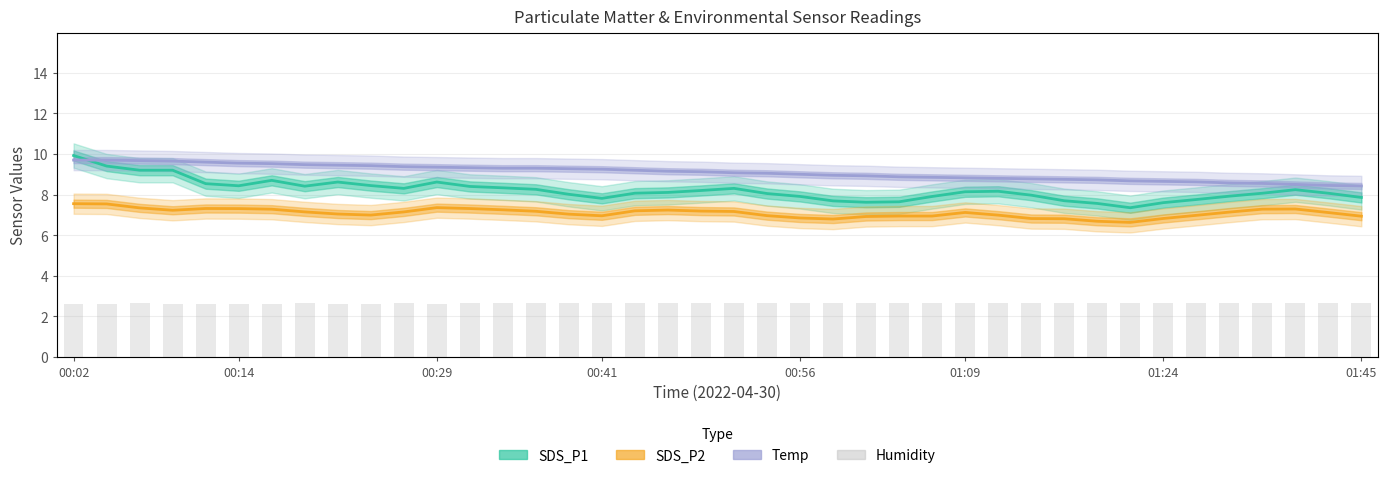

What is the average value of the SDS_P2 series?

7.1